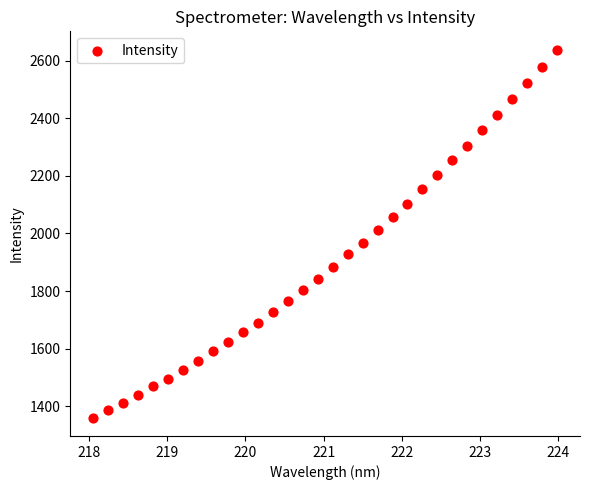

What is the range of Y values (max minus min)?

1277.1